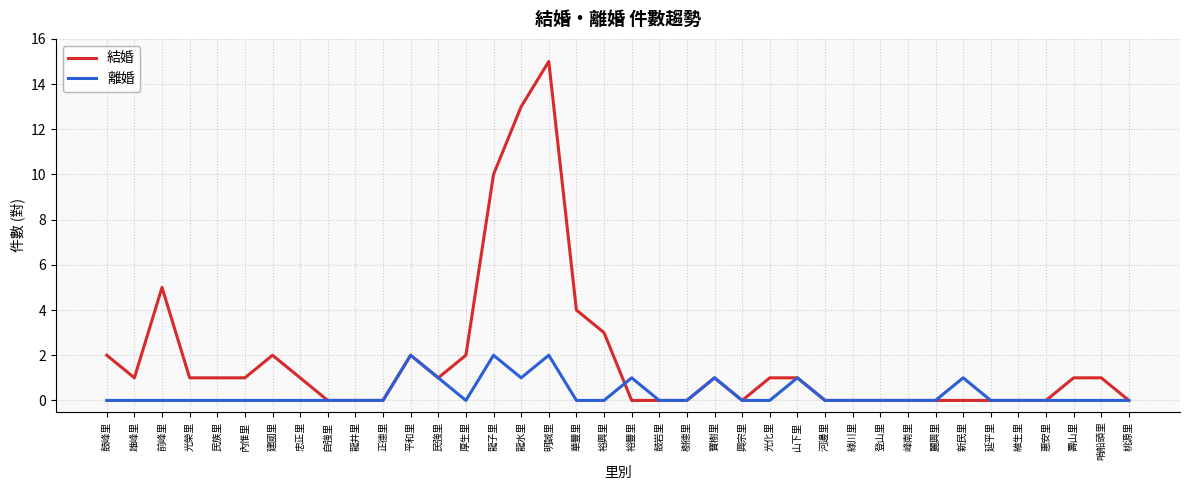

What position from the right is 登山里?

10